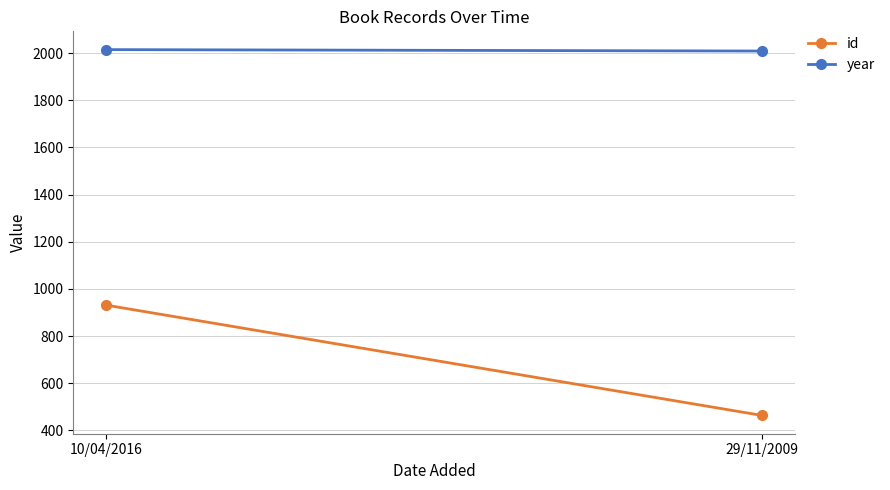

The value of year at 10/04/2016 is 2015. True or false?

True